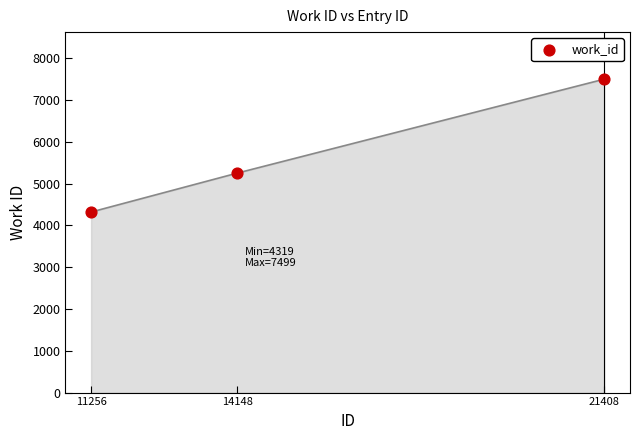

What is the average Y value?

5690